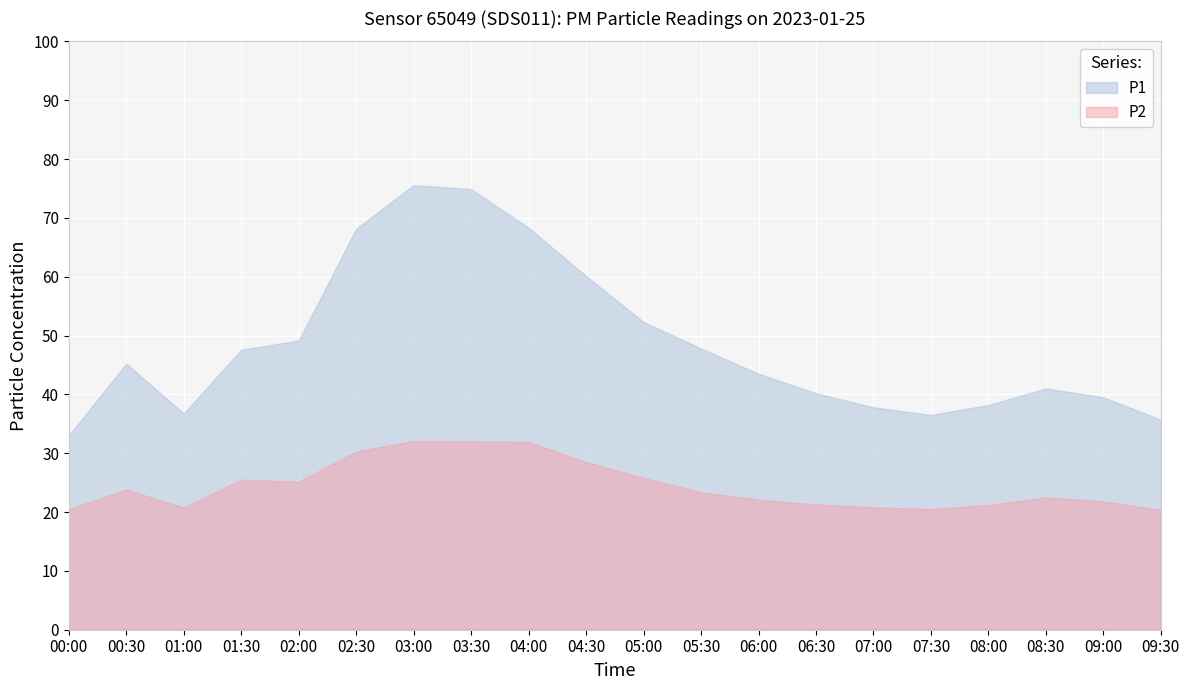

What is the difference between the P1 values at 01:00 and 04:00?

31.6